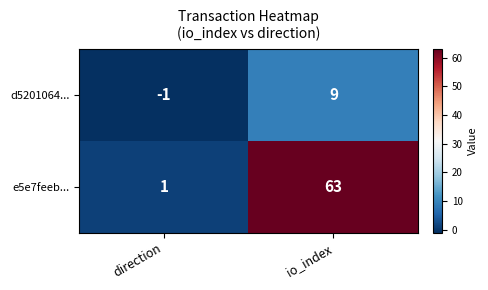

What is the total value across all series at io_index?

72